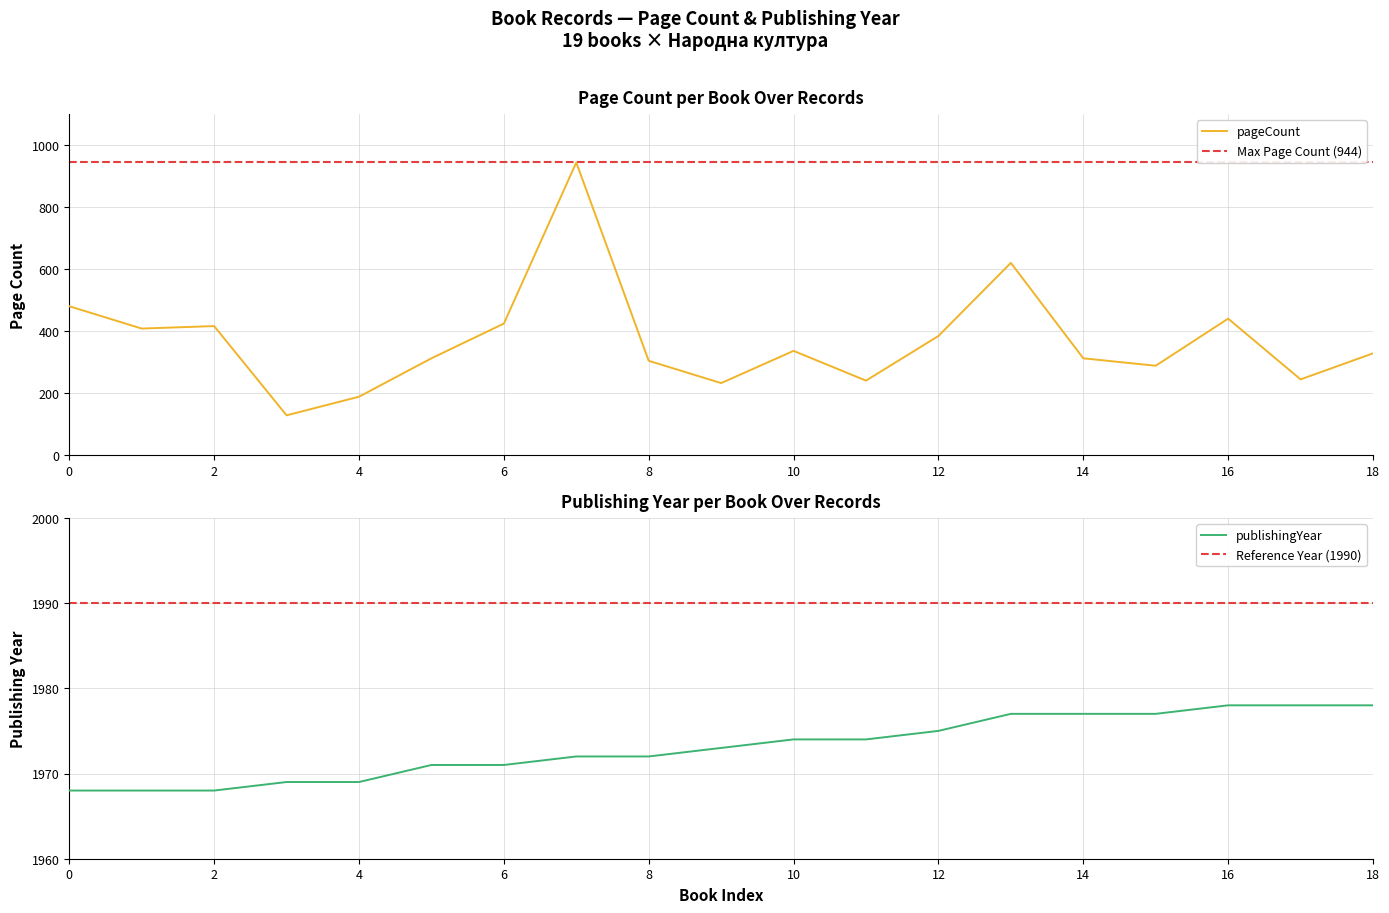

How many lines are shown in the chart?

2